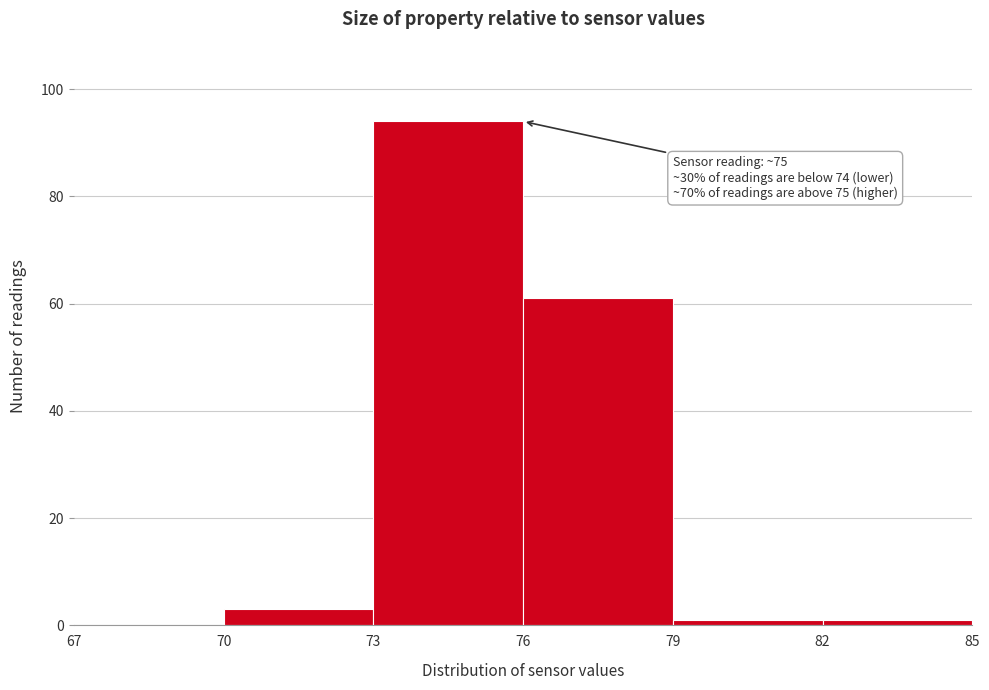

Over which range of the x-axis is the bar tallest?

73 to 76